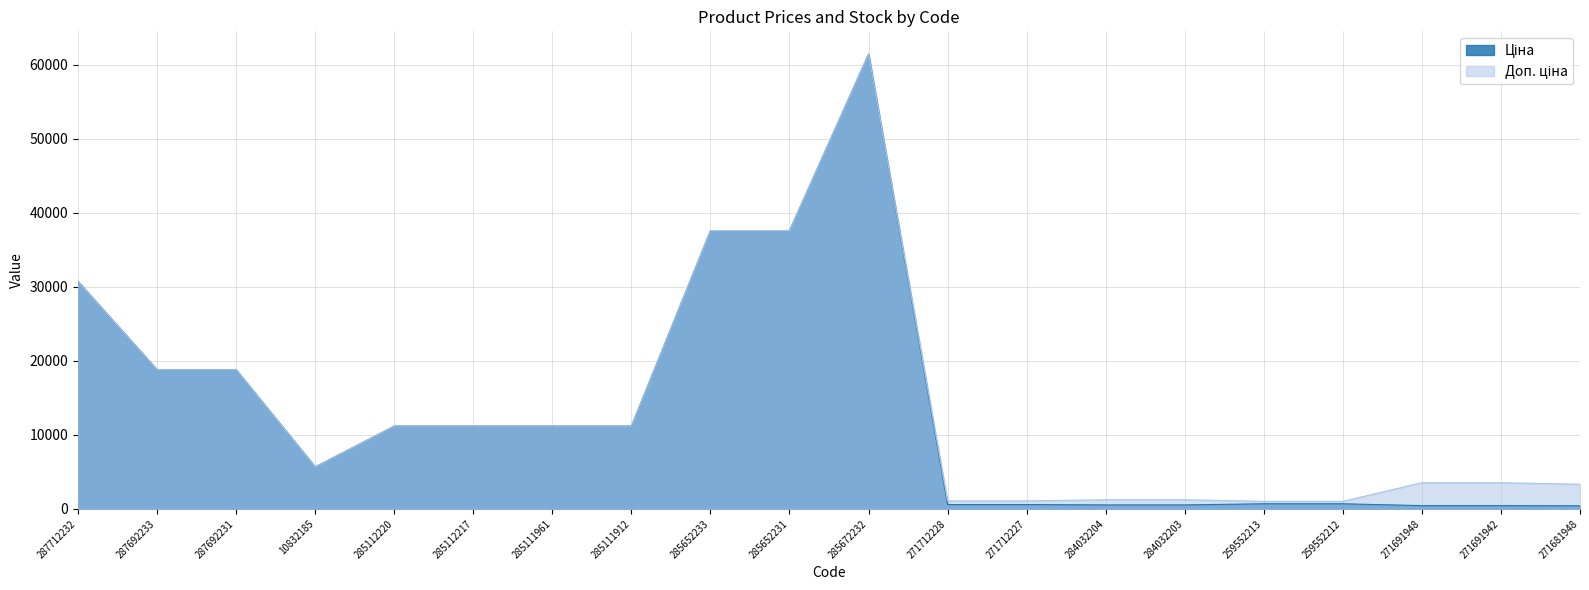

Reading right to left, transcribe all the data shown in this chart.

Ціна: 416.6	443.1	443.1	693.7	693.7	539.0	539.0	589.9	589.9	61434.3	37593.6	37593.6	11188.2	11188.2	11188.2	11188.2	5673.8	18796.8	18796.8	30717.1
Доп. ціна: 3332.5	3545.0	3545.0	1024.6	1024.6	1235.4	1235.4	1081.7	1081.7	61434.3	37593.6	37593.6	11188.2	11188.2	11188.2	11188.2	5673.8	18796.8	18796.8	30717.1